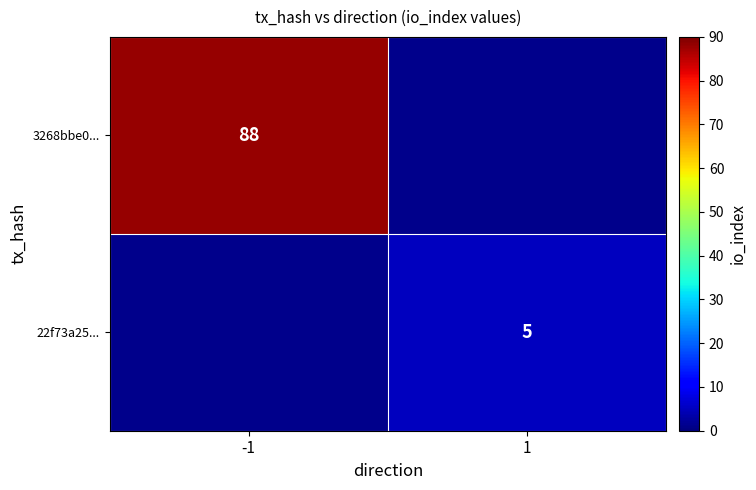

True or false: 22f73a25... has a value of 5 at 1.

True